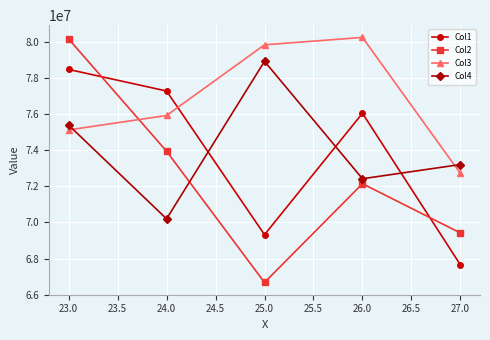

What is the smallest value displayed?

66675000